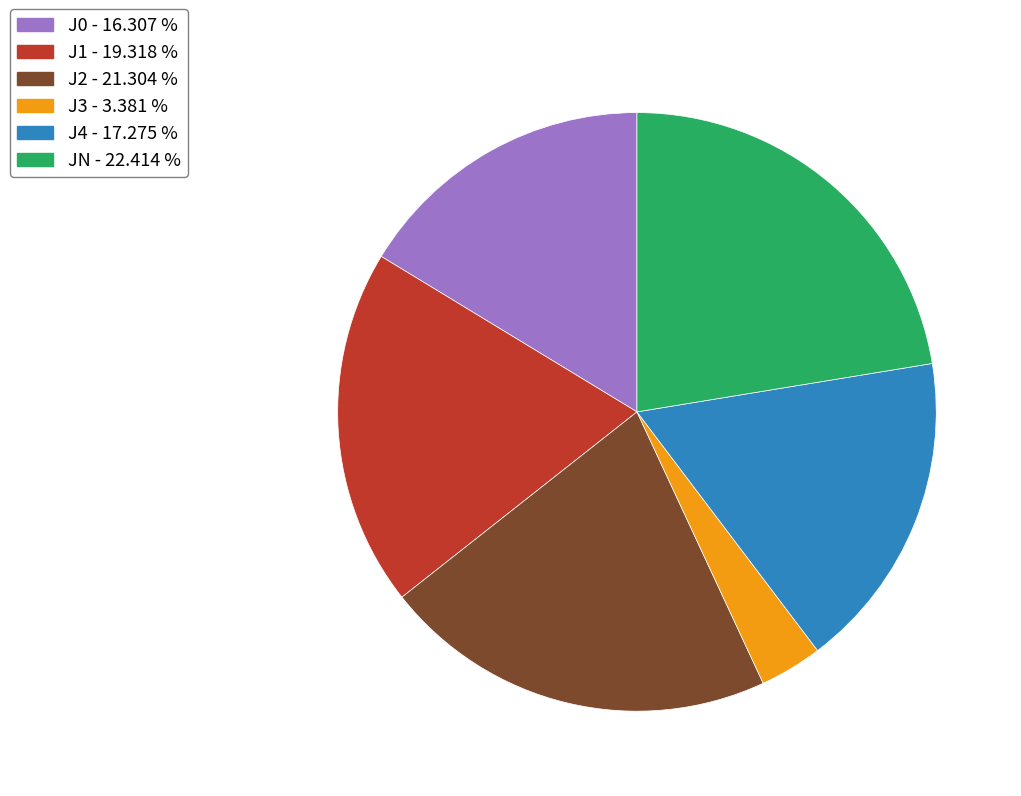

Between JN and J4, which is larger?

JN